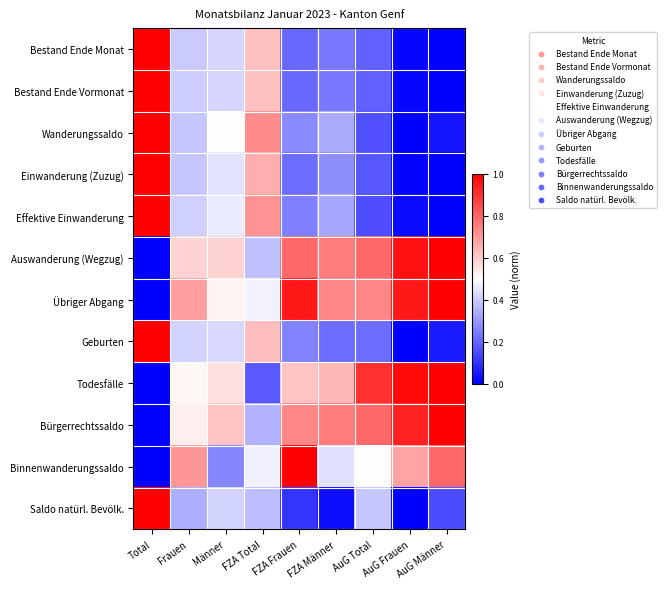

At which category does the chart reach its minimum across all series?

AuG Männer